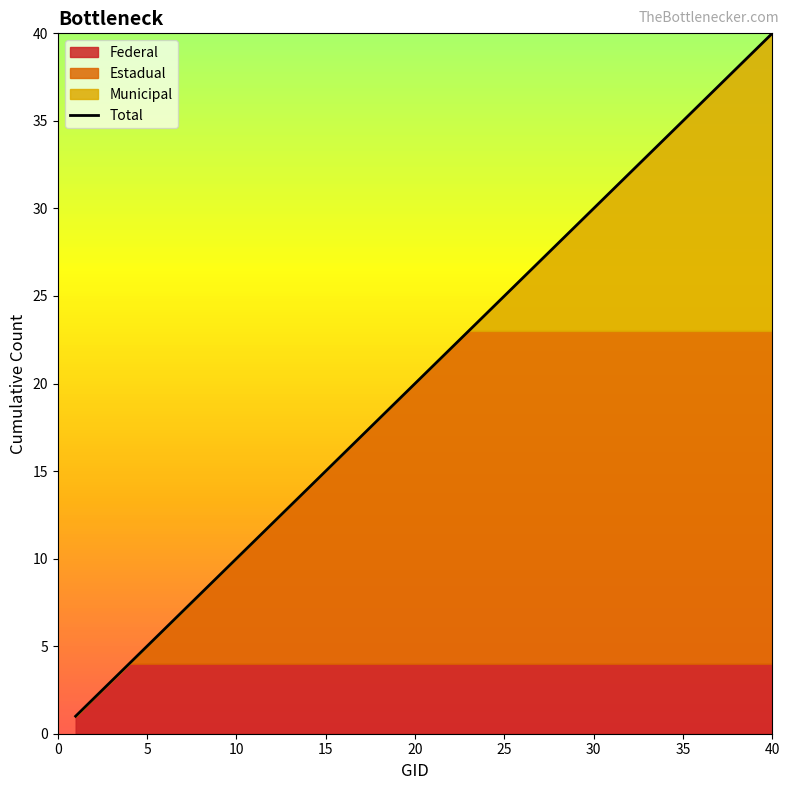

Reading left to right, list all the values displayed in this chart.

1	2	3	4	5	6	7	8	9	10	11	12	13	14	15	16	17	18	19	20	21	22	23	24	25	26	27	28	29	30	31	32	33	34	35	36	37	38	39	40